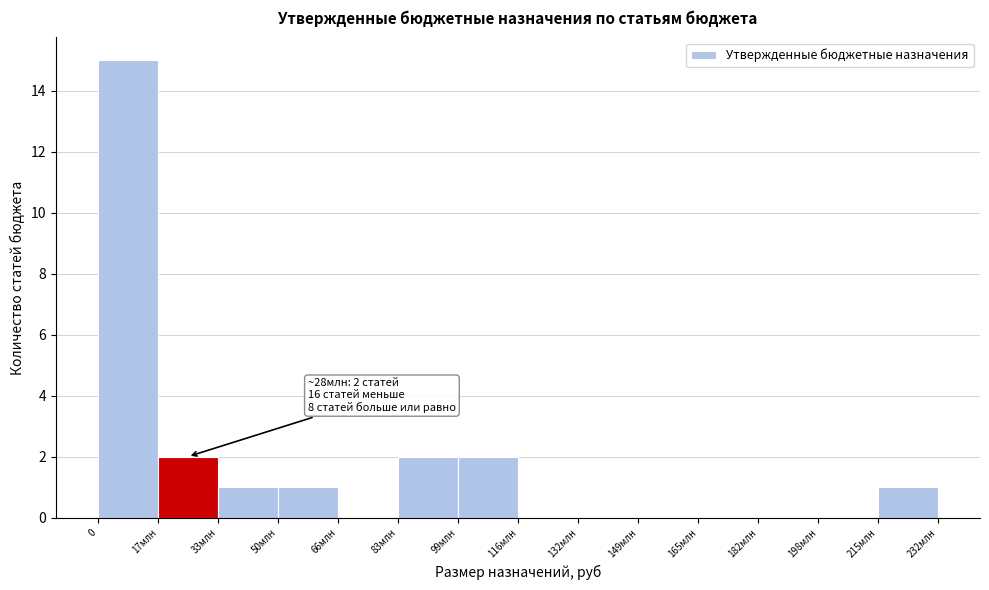

Reading left to right, list all the values displayed in this chart.

0=15	17млн=2	33млн=1	50млн=1	66млн=0	83млн=2	99млн=2	116млн=0	132млн=0	149млн=0	165млн=0	182млн=0	198млн=0	215млн=1